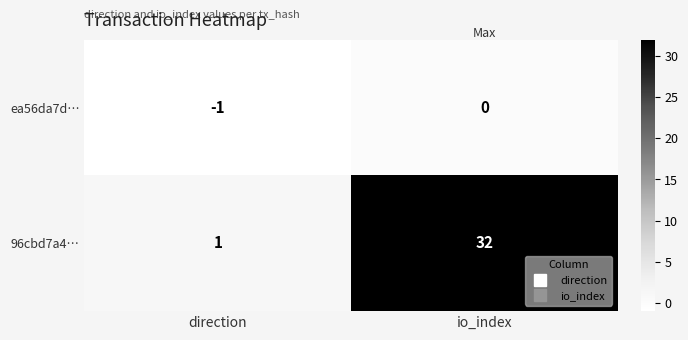

At io_index, list the series in order from smallest to largest.

ea56da7d…, 96cbd7a4…